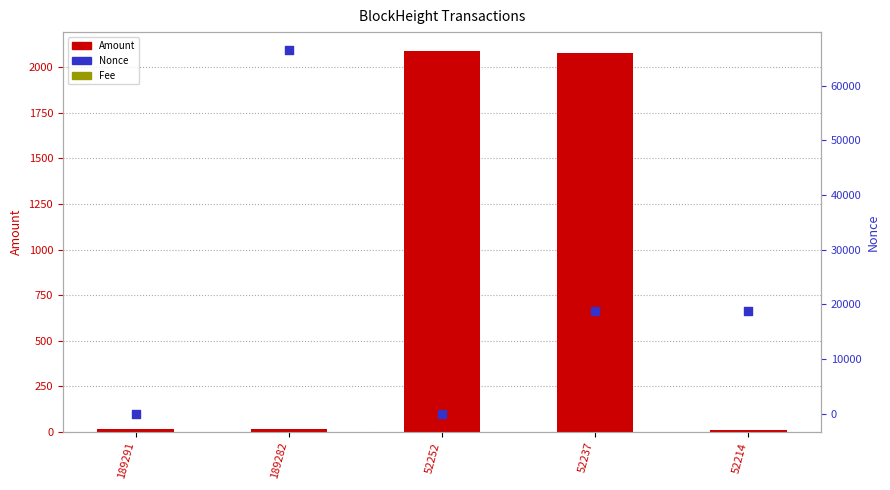

Is the value of Nonce at 189282 greater than the value of Amount at 189282?

Yes